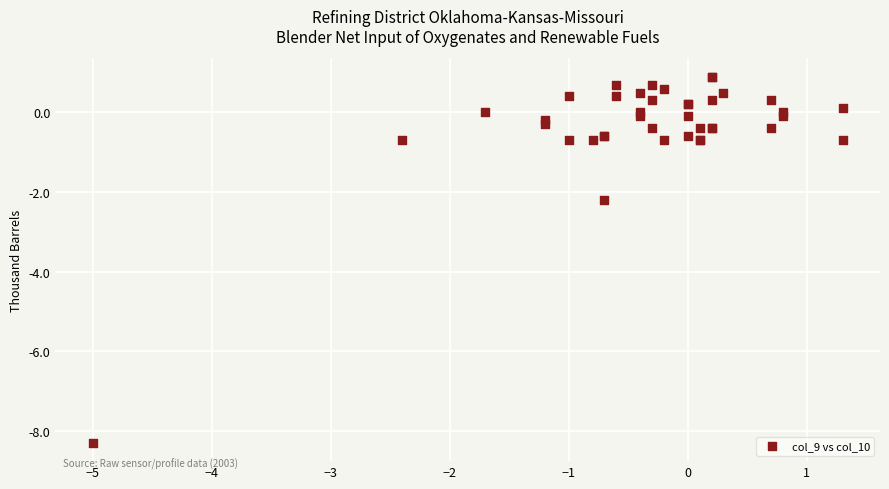

What Y value in the scatter plot is closest to -3?

-2.2